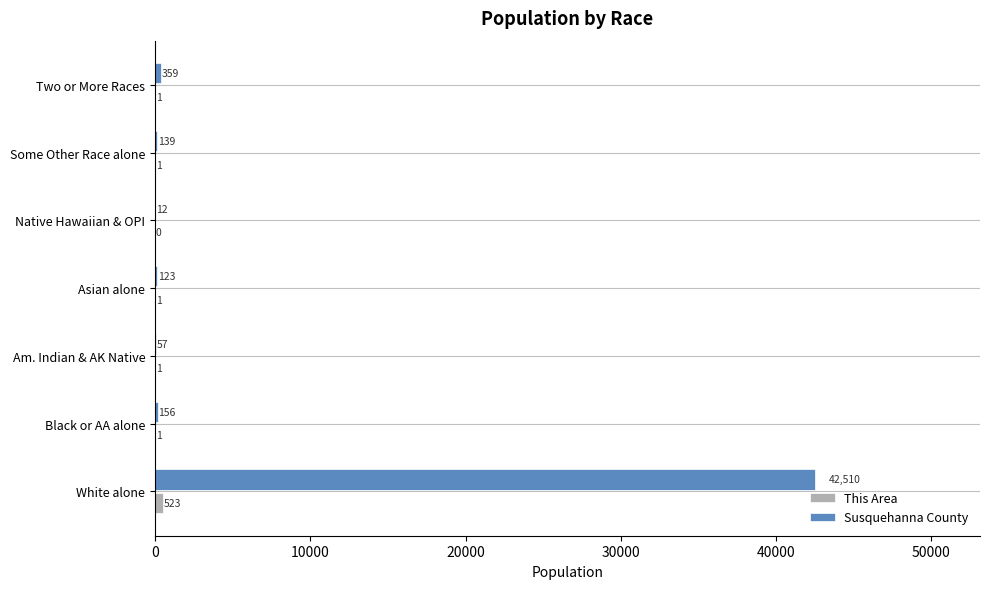

What is the sum of all Susquehanna County values?

43356